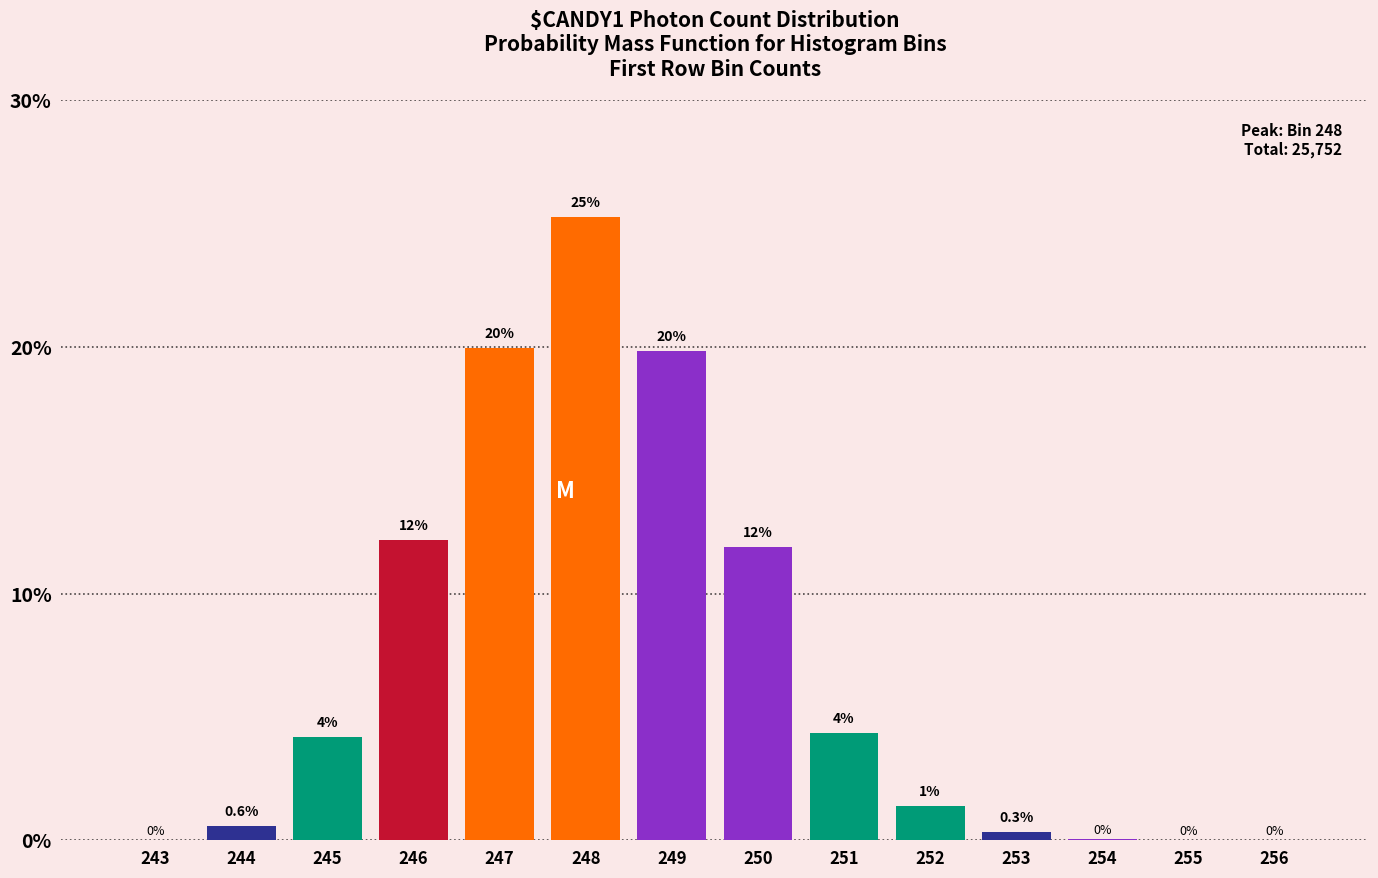

What is the maximum value shown in the chart?

25.3